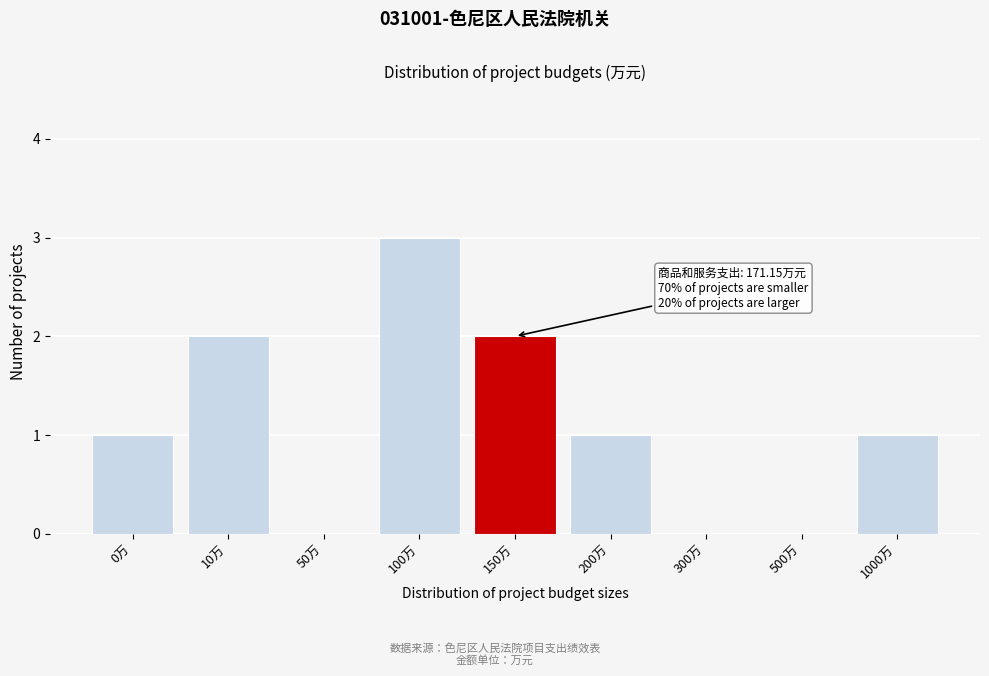

Reading left to right, transcribe all the data shown in this chart.

0万=1	10万=2	50万=0	100万=3	150万=2	200万=1	300万=0	500万=0	1000万=1